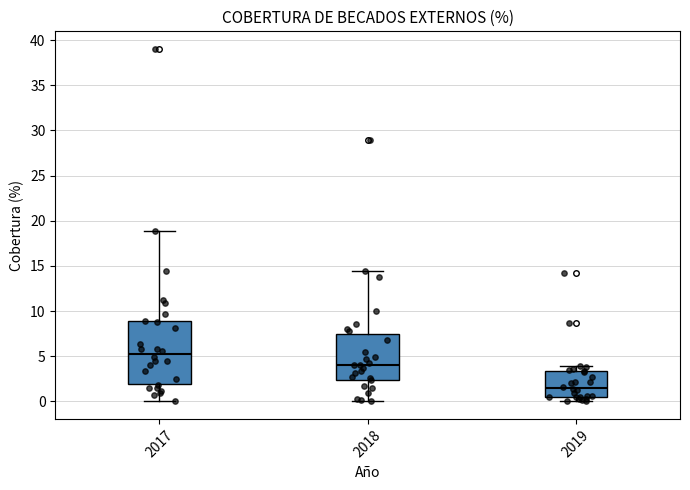

Reading left to right, read every box against the y-axis: the position of its median line, the range the box covers, and the ends of its whiskers. The values are not printed on the chart, so give them approximately, as read against the axis.

2017: median 5.0, box 2.0 to 9.0, whiskers 0.0 to 19.0
2018: median 4.0, box 2.5 to 7.5, whiskers 0.0 to 14.5
2019: median 1.5, box 0.5 to 3.5, whiskers 0.0 to 4.0